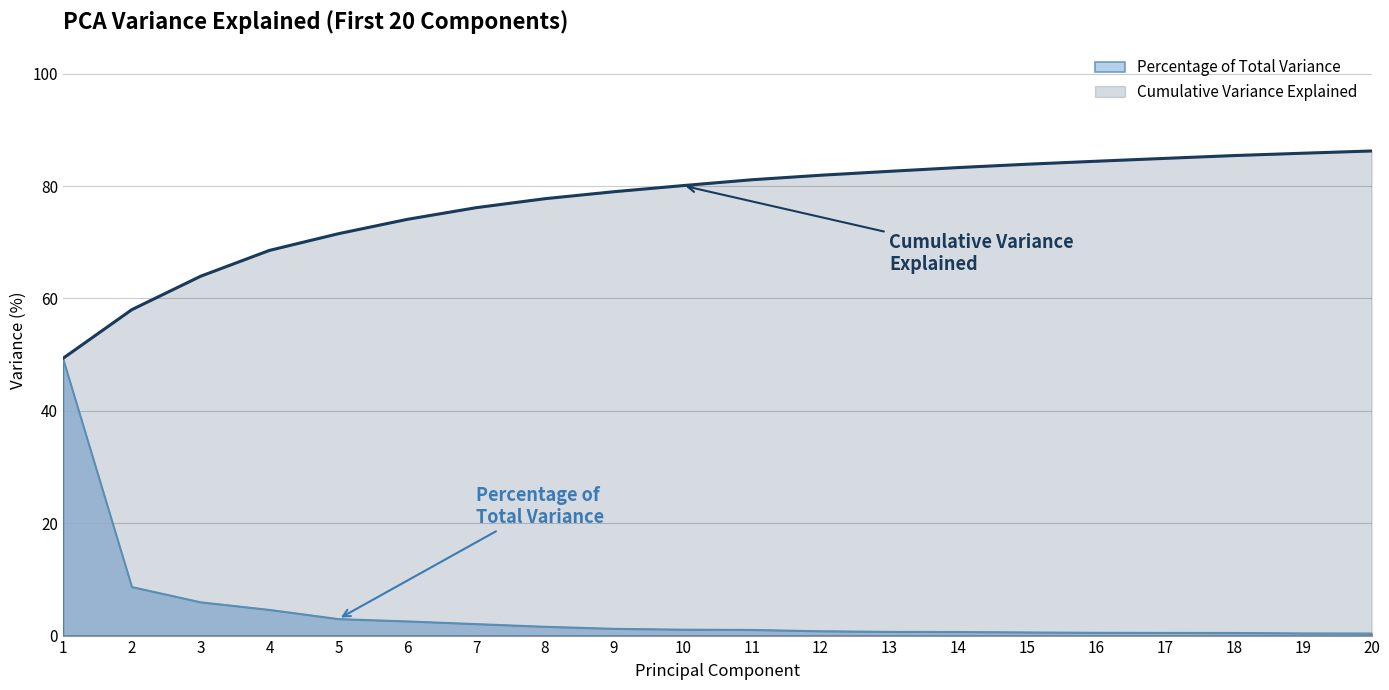

Does the chart have visible grid lines?

Yes